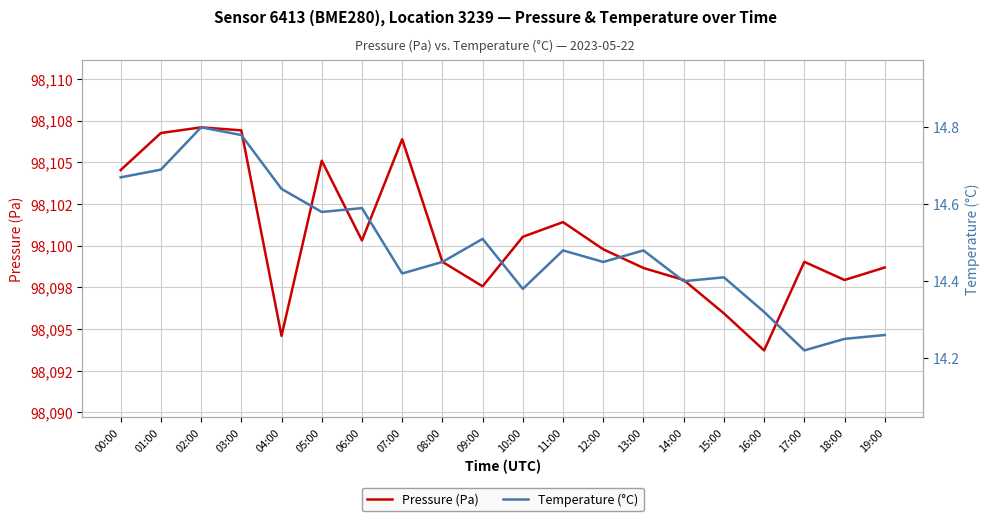

What is the greatest value displayed?

98107.1